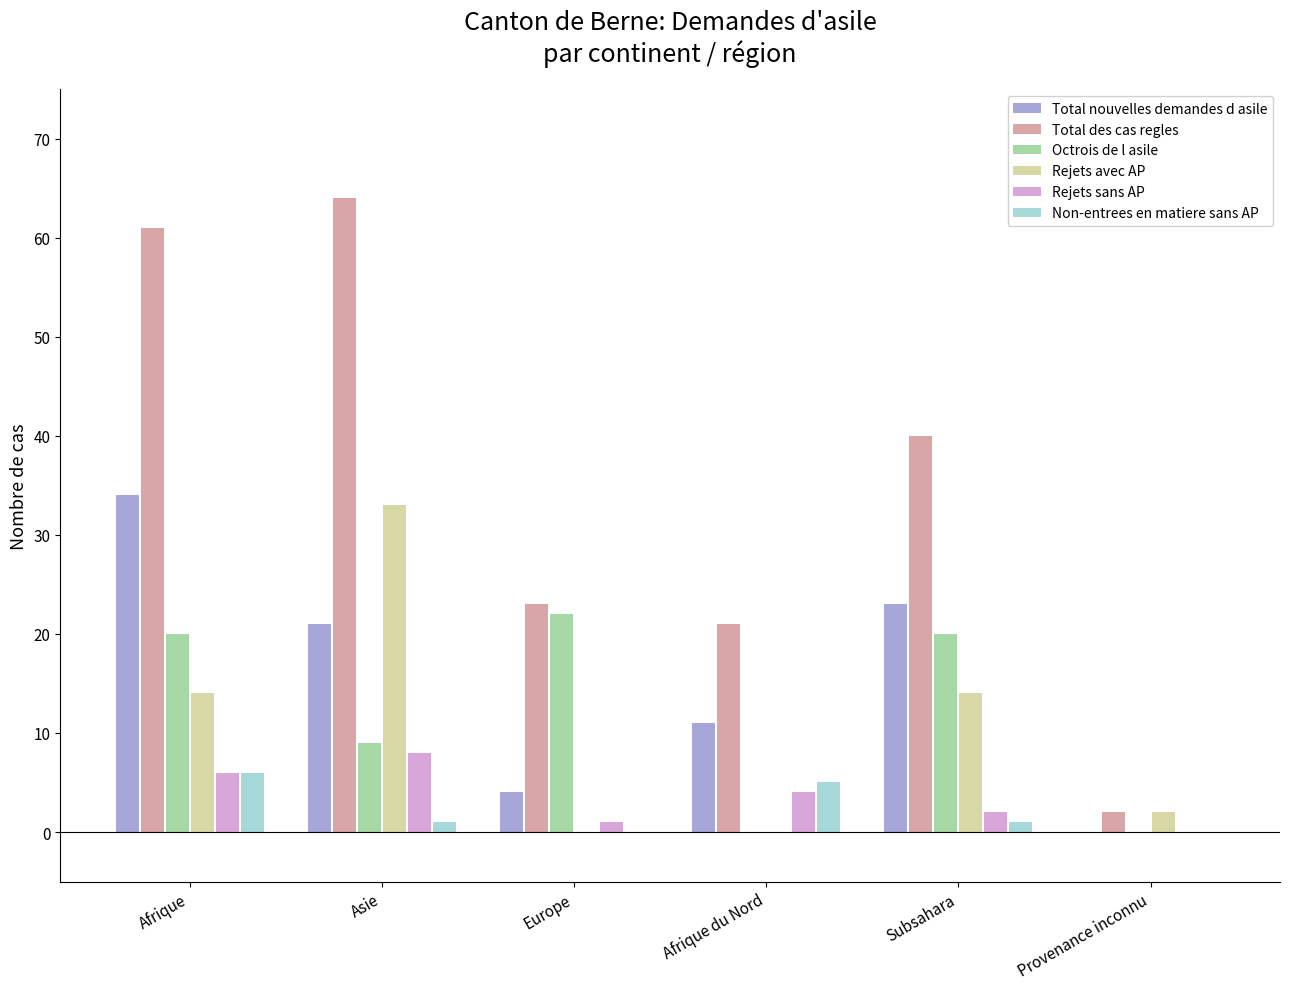

How many series are shown in this chart?

6